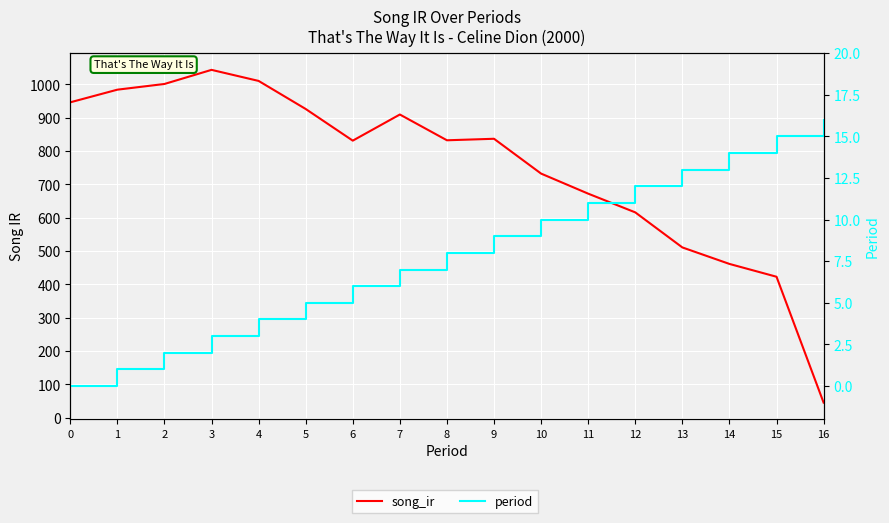

What is the total value across all series at 10?

742.3